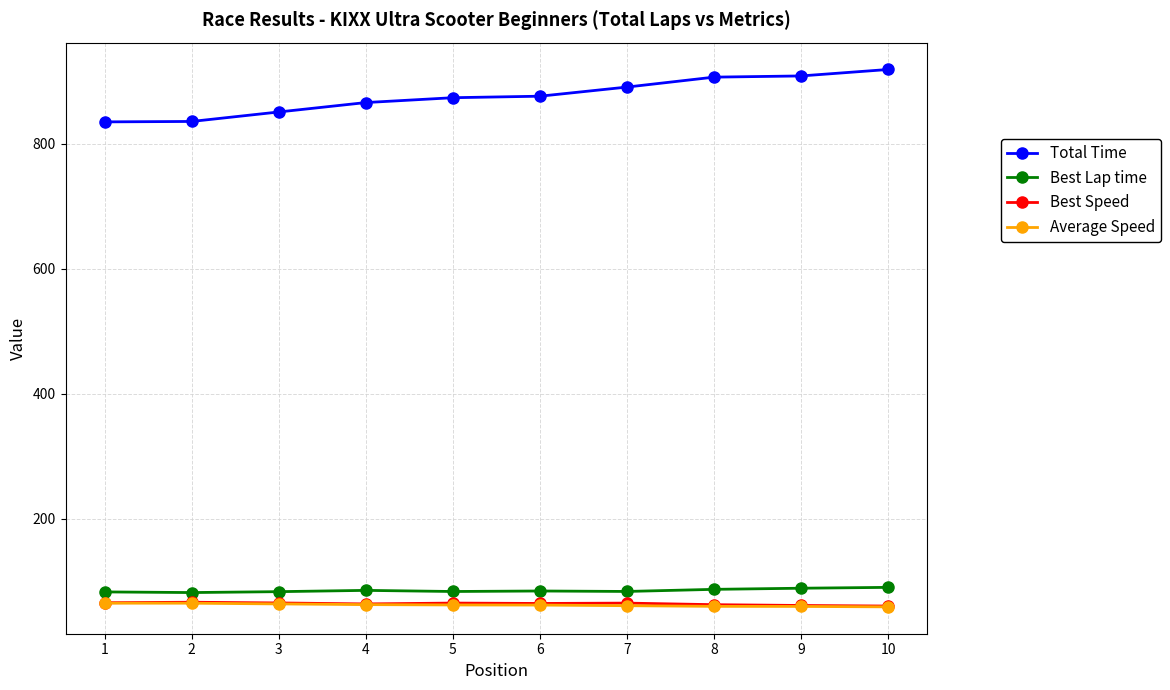

What is the maximum value for Best Lap time?

90.0